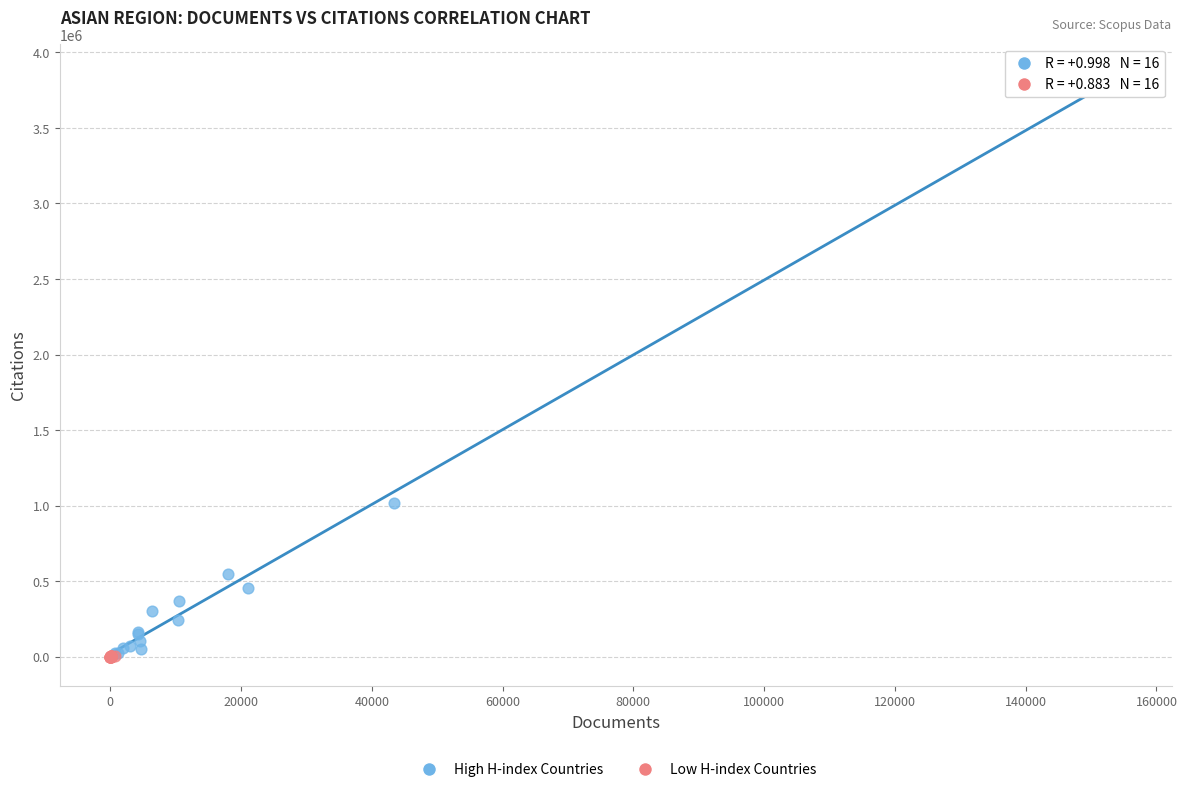

Which series has the widest spread of Y values?

High H-index Countries